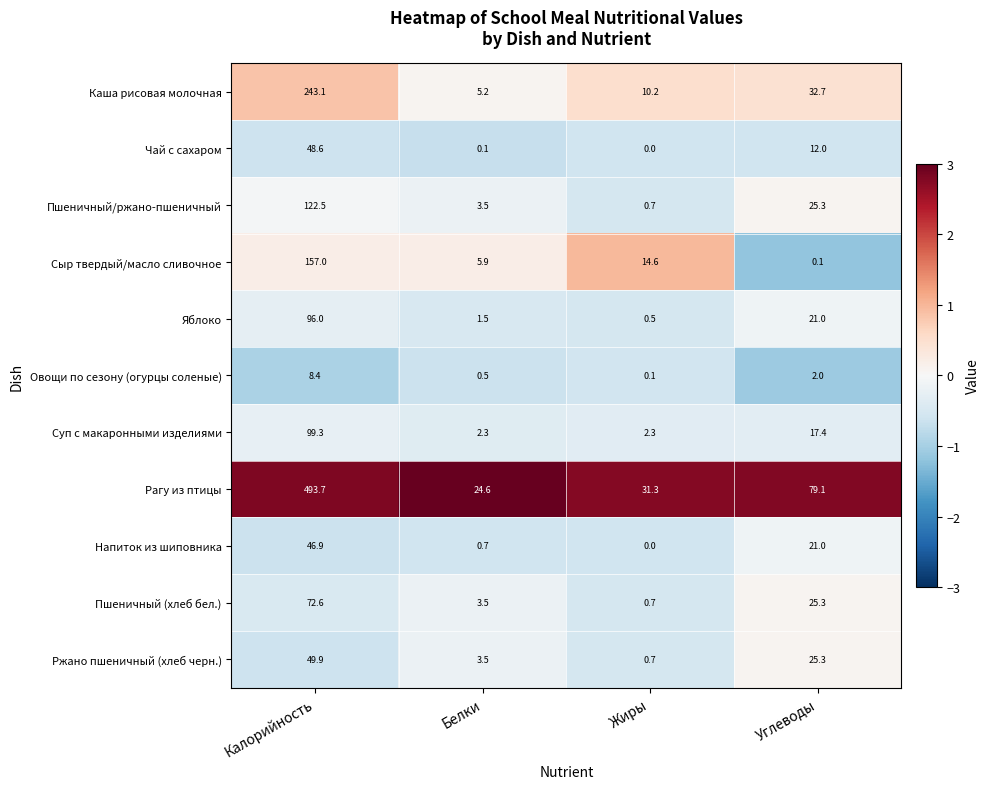

List the series in order of their peak value, highest first.

Рагу из птицы, Каша рисовая молочная, Сыр твердый/масло сливочное, Пшеничный/ржано-пшеничный, Суп с макаронными изделиями, Яблоко, Пшеничный (хлеб бел.), Ржано пшеничный (хлеб черн.), Чай с сахаром, Напиток из шиповника, Овощи по сезону (огурцы соленые)